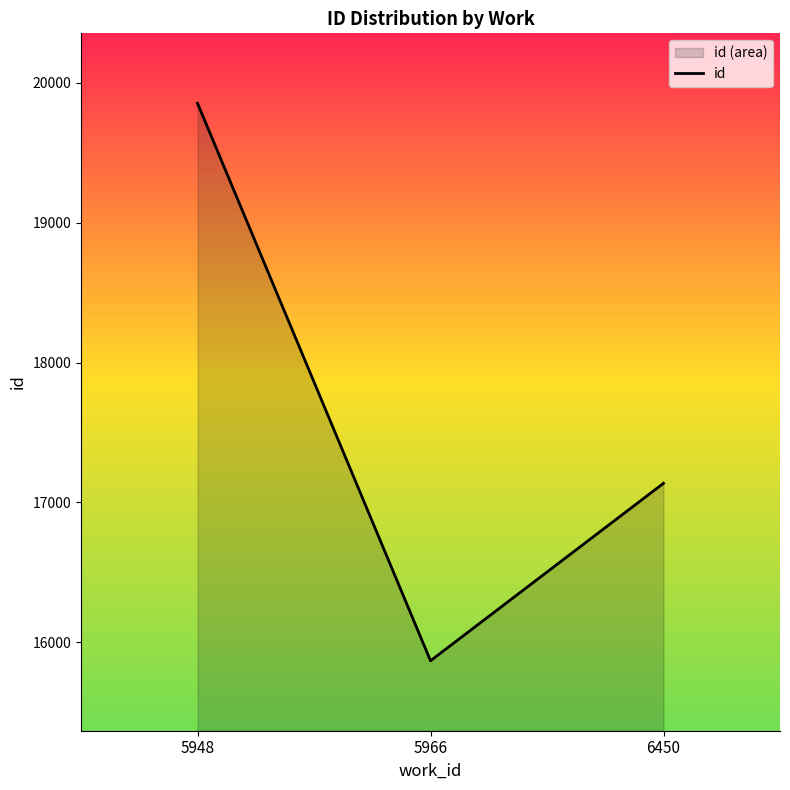

What is the smallest value displayed?

15868.5